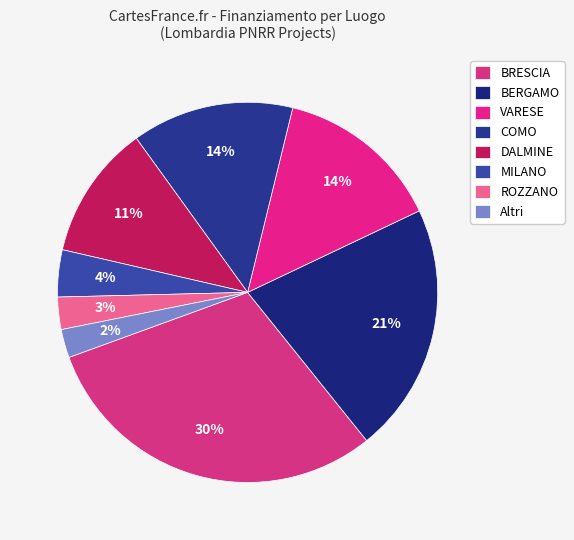

To the nearest percent, what is the difference between the largest and smallest slice percentages?

28%